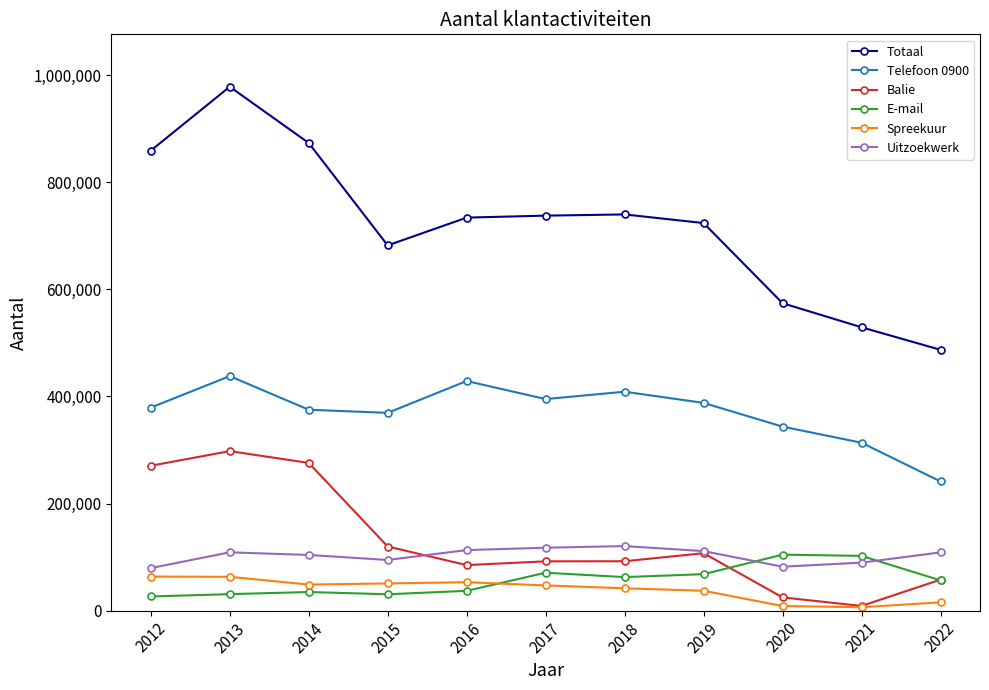

What is the value of the Telefoon 0900 point at the 10th from the left?

313580